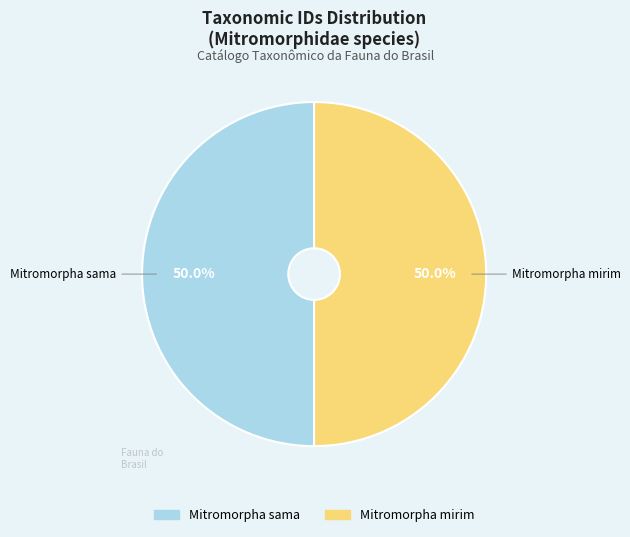

To the nearest percent, what is the combined percentage of Mitromorpha sama and Mitromorpha mirim?

100%